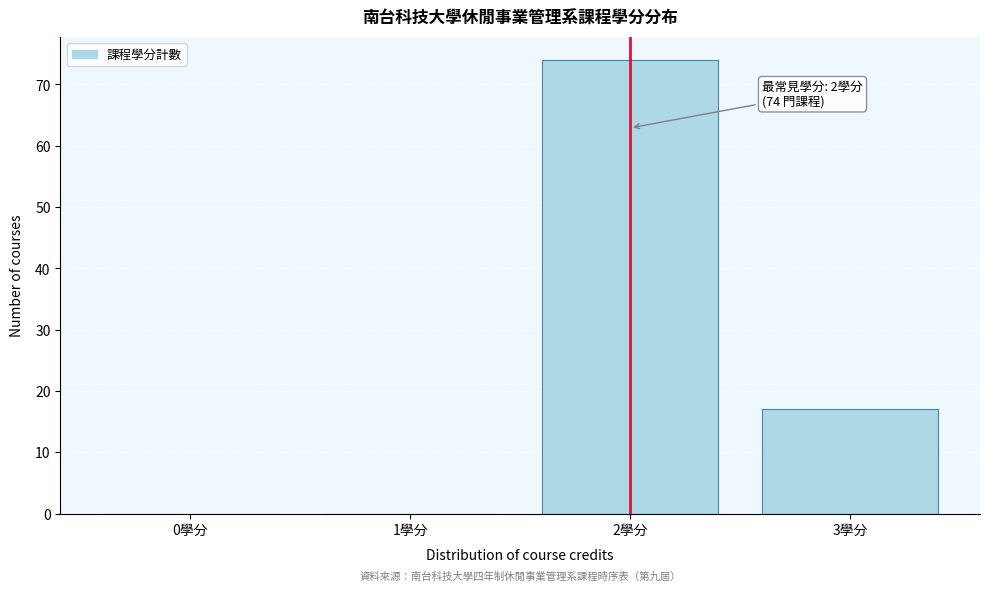

Reading left to right, extract all data points from this chart.

0學分=0	1學分=0	2學分=74	3學分=17